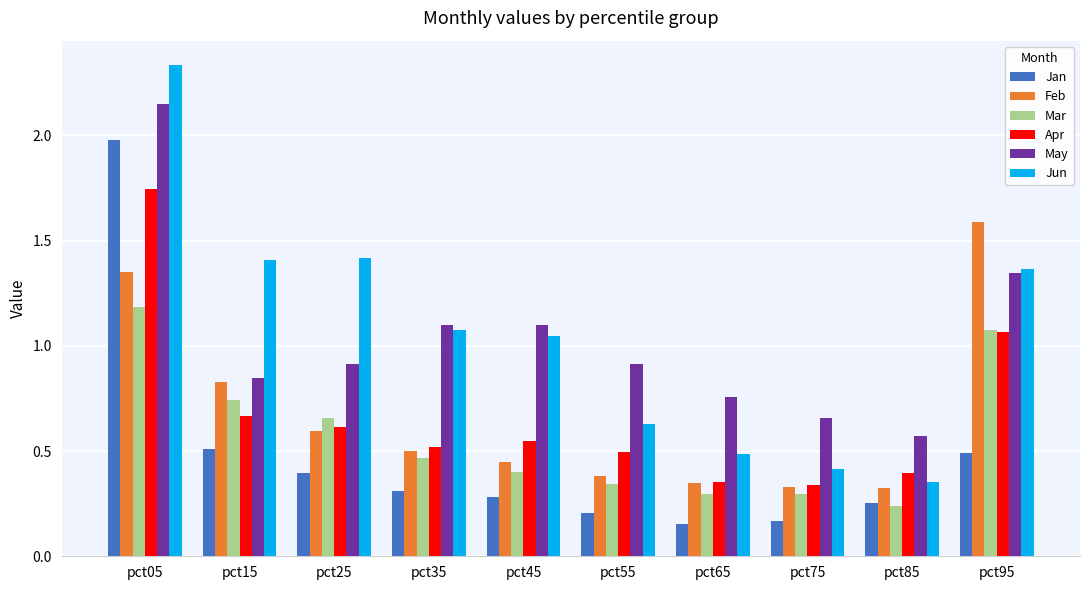

Which series changed the most between pct25 and pct55?

Jun